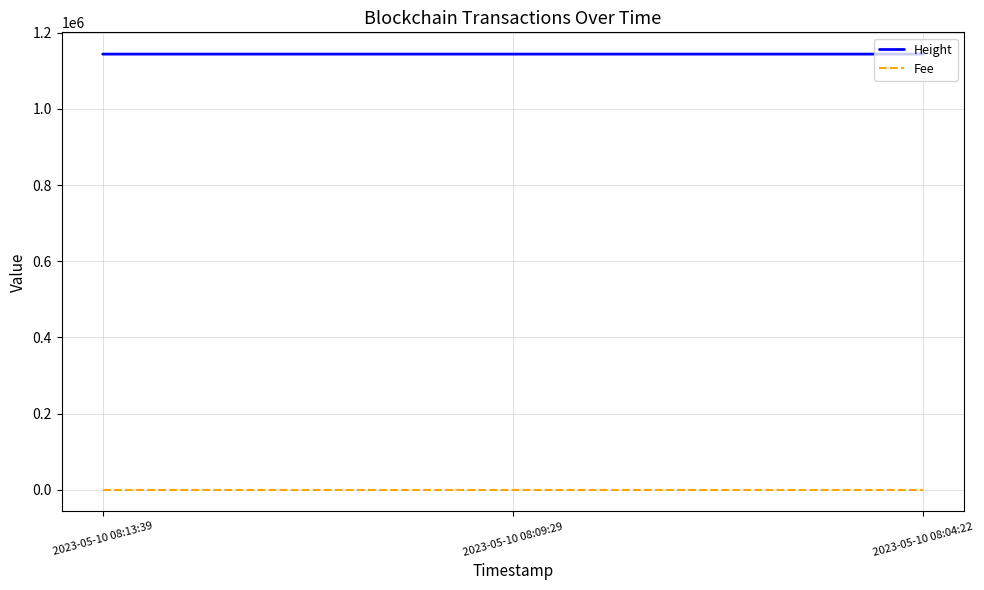

What is the greatest value displayed?

1143794.0